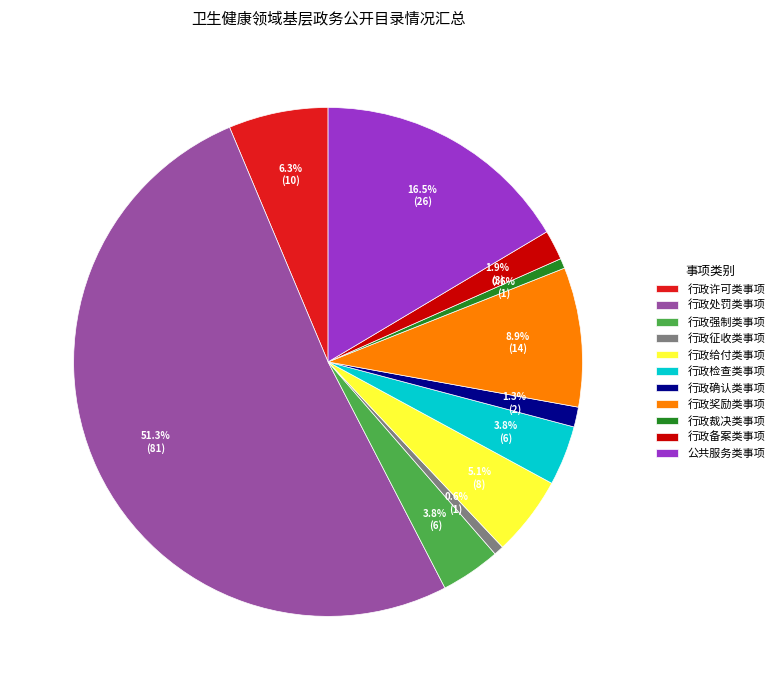

Which slice is the largest?

行政处罚类事项